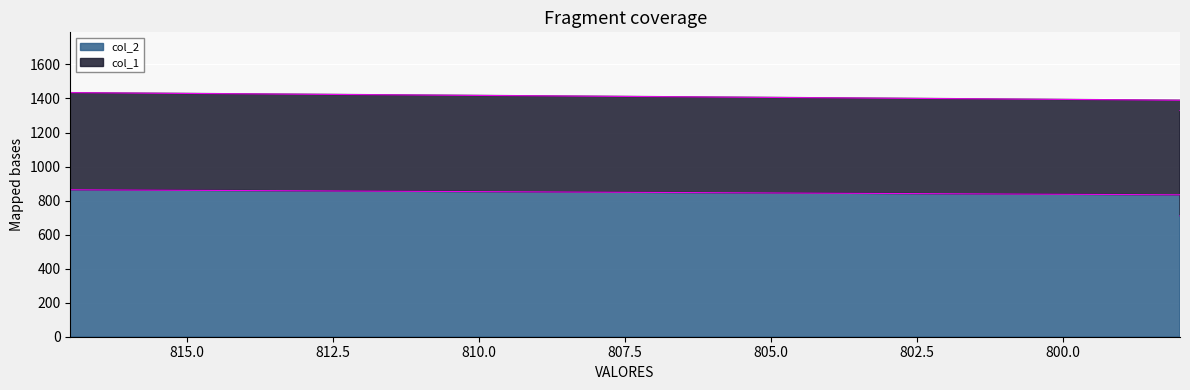

How many points are lower than both their immediate neighbors (excluding endpoints)?

3